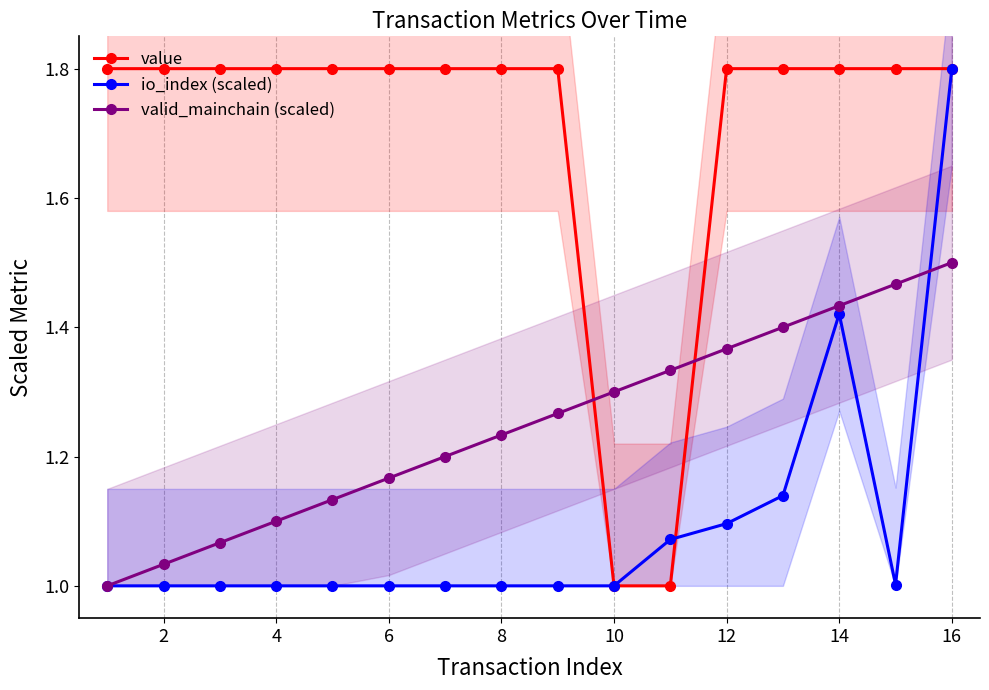

True or false: value has more than 2 interior local peaks.

False